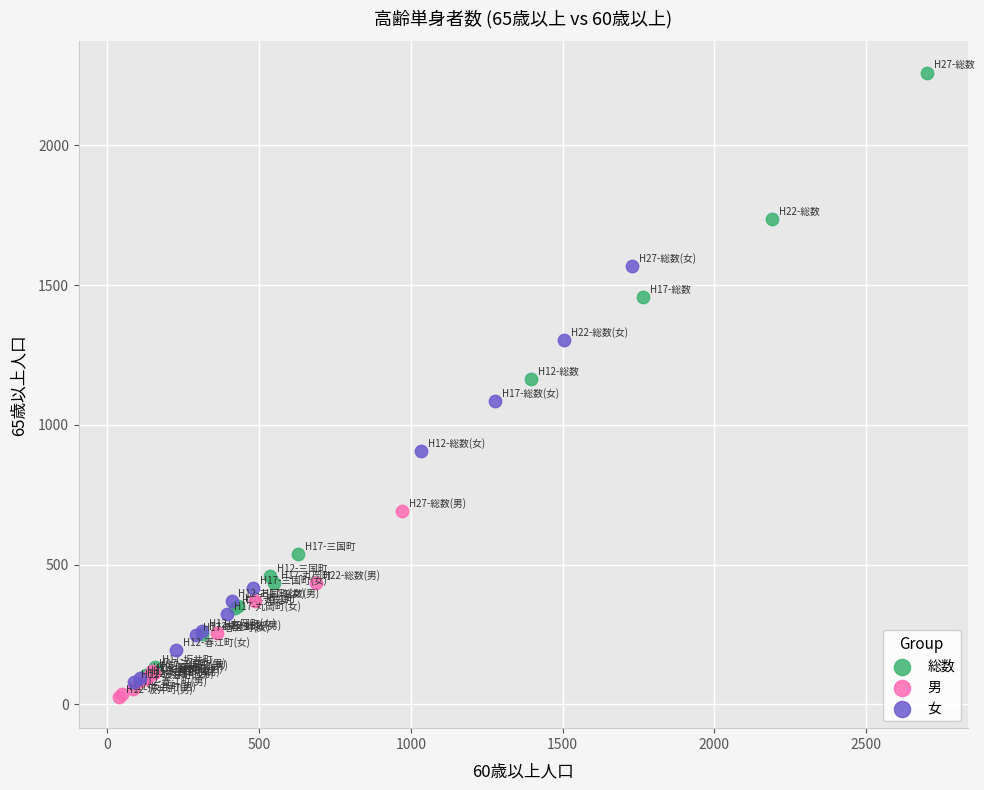

Which series has the widest spread of Y values?

総数